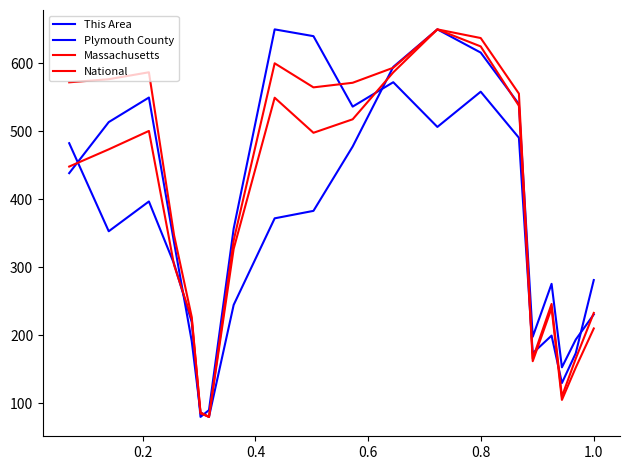

Is this an area chart (filled region under the line)?

No